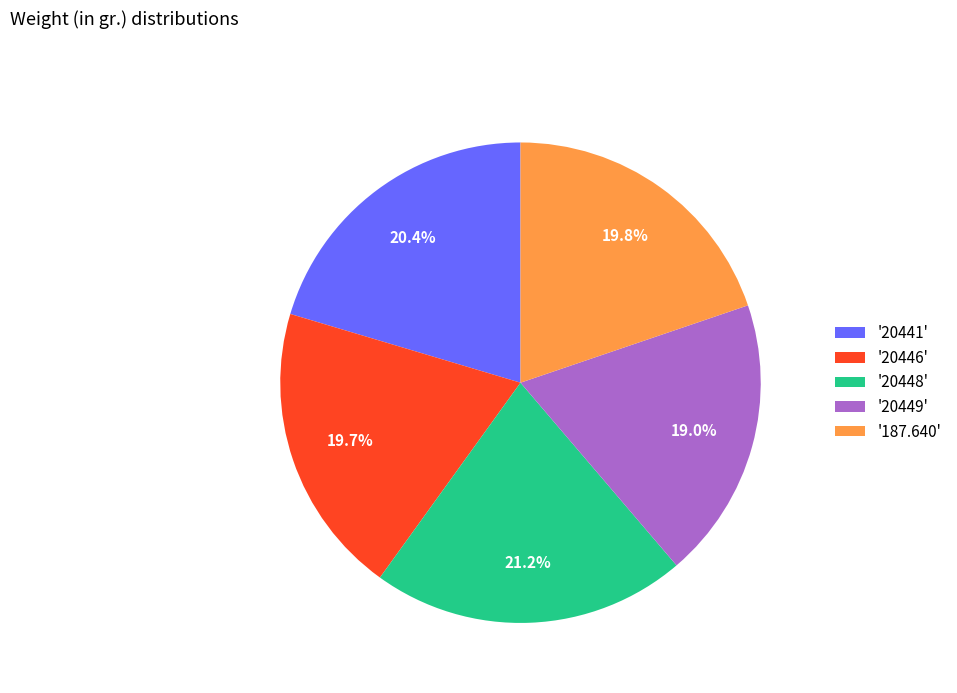

Does any single category account for the majority?

No